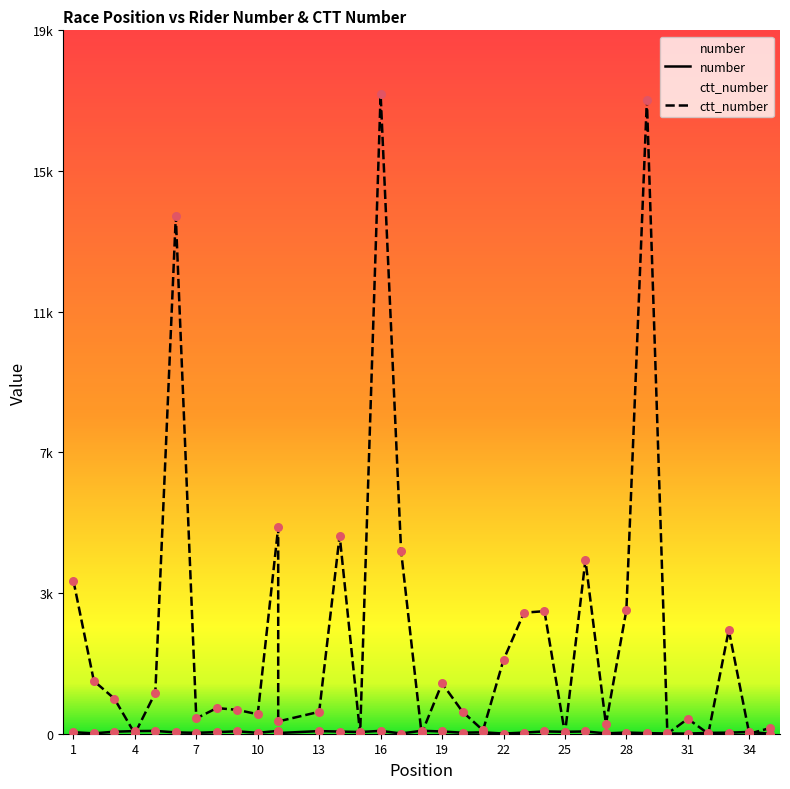

What is the total value across all series at 6?

14143